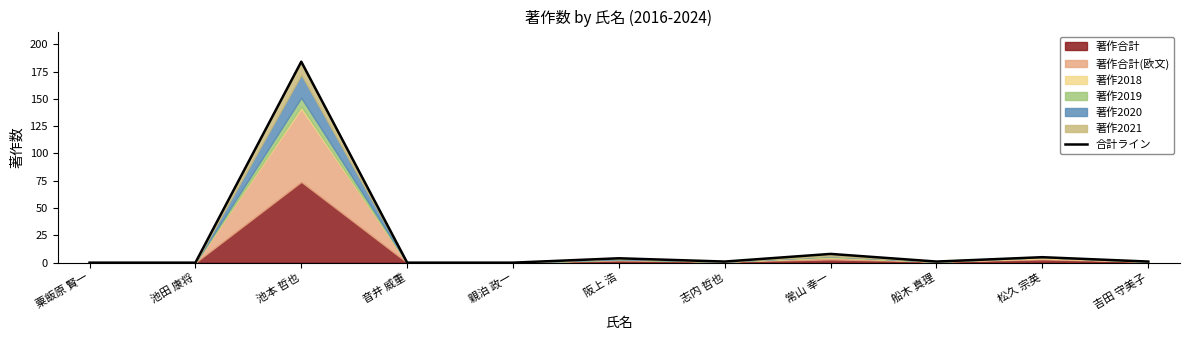

True or false: the data has more than 1 interior local peaks.

True